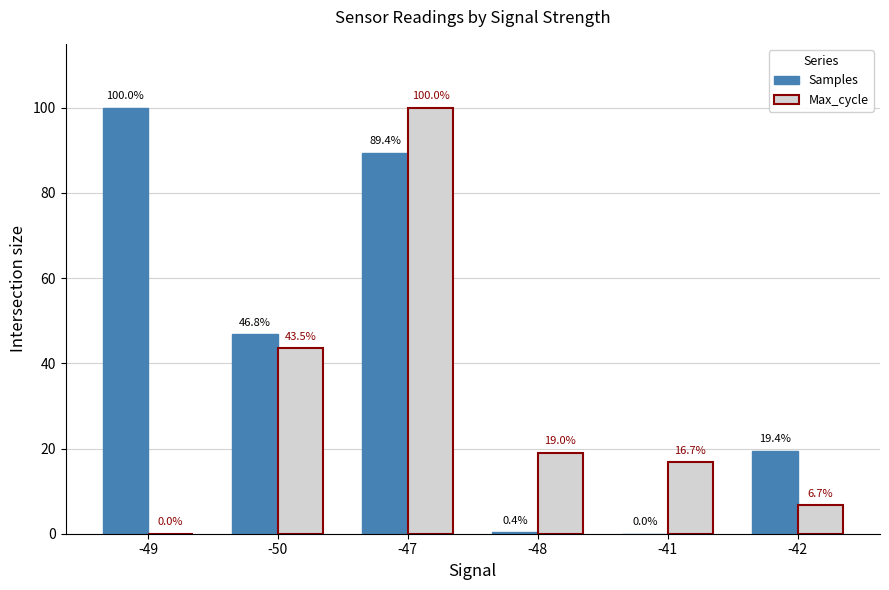

What is the maximum value shown in the chart?

100.0